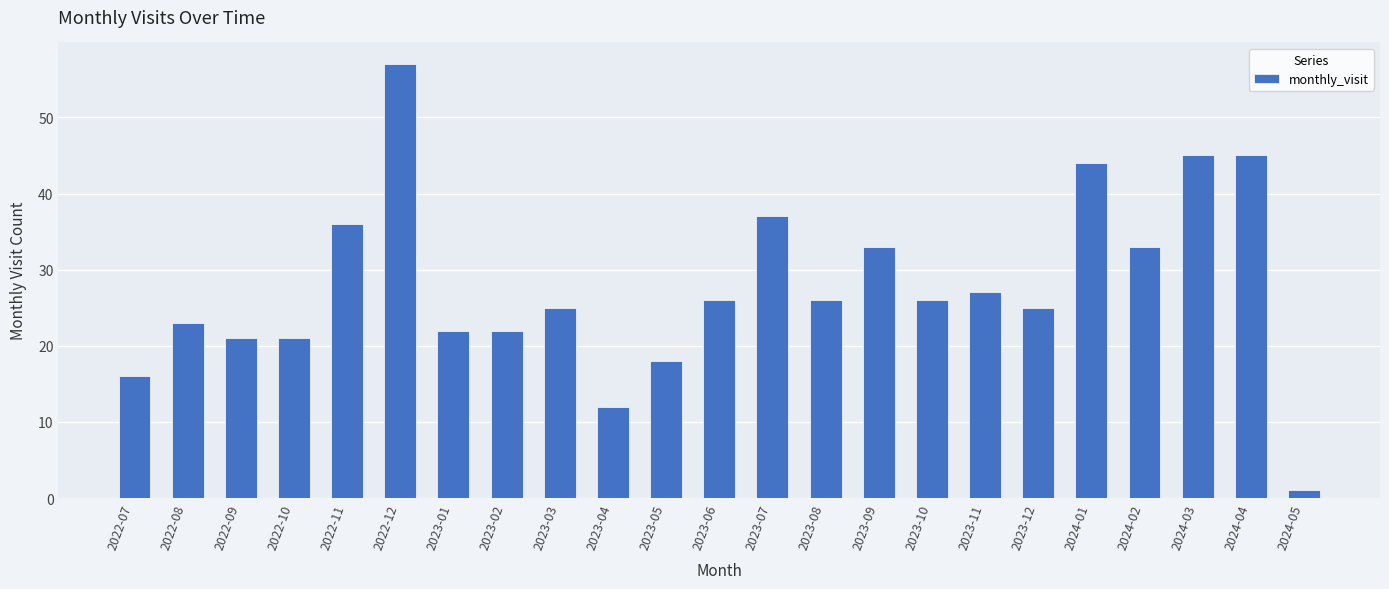

What is the label of the 6th bar from the left?

2022-12